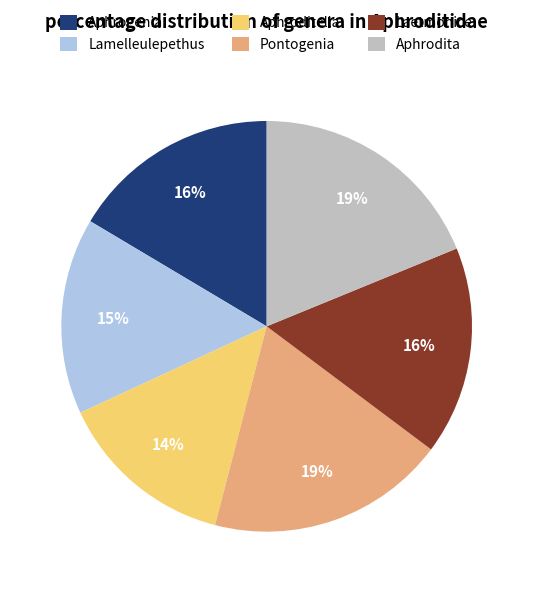

To the nearest percent, what percentage of the pie is Pontogenia?

19%